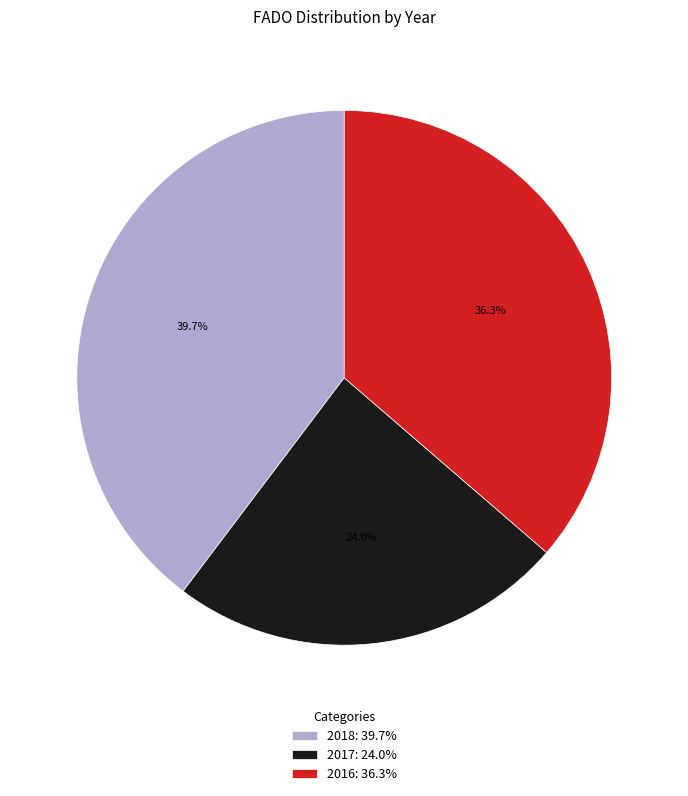

To the nearest percent, what is the average slice percentage?

33%